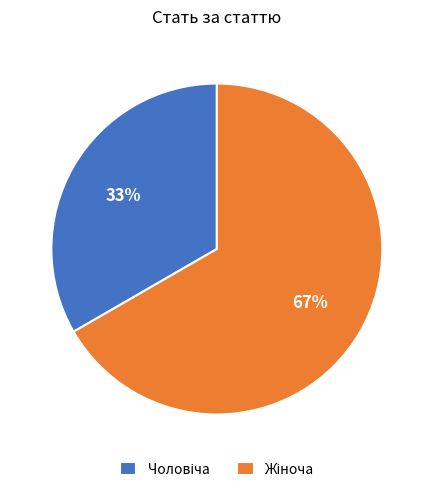

Does any single category account for the majority?

Yes